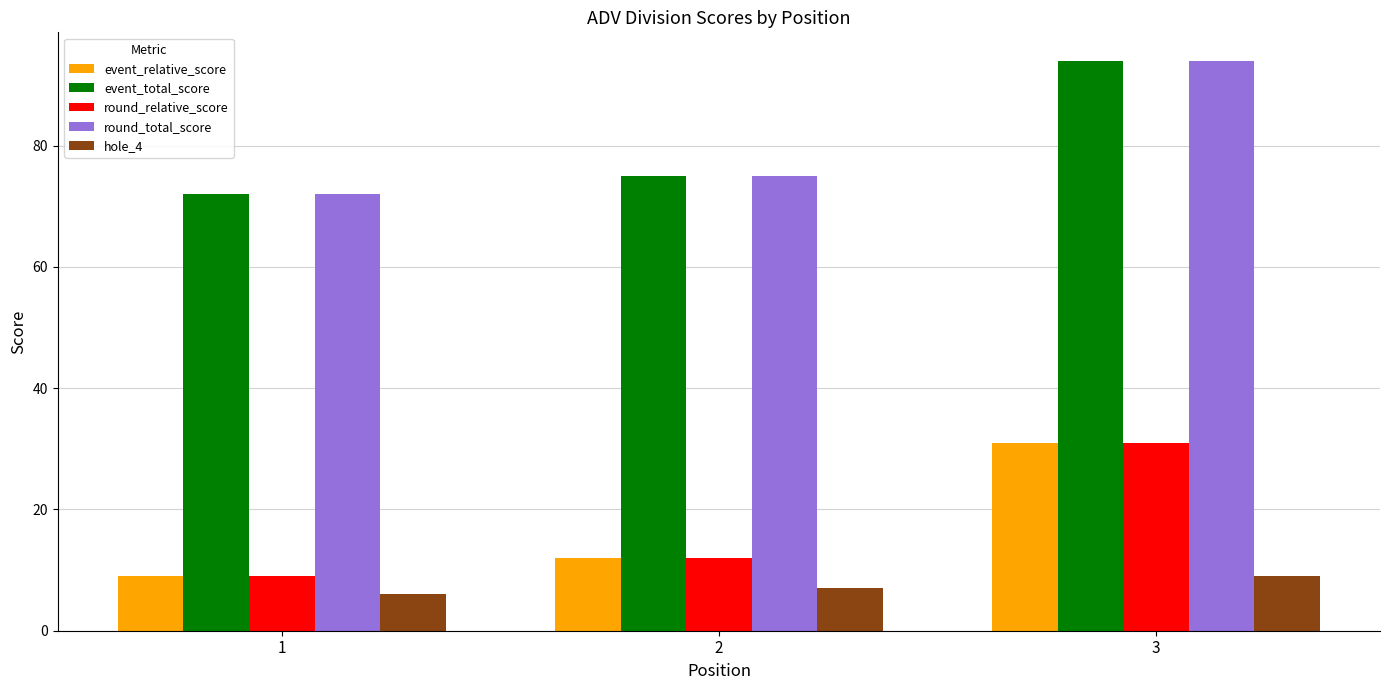

What is the minimum value shown in the chart?

6